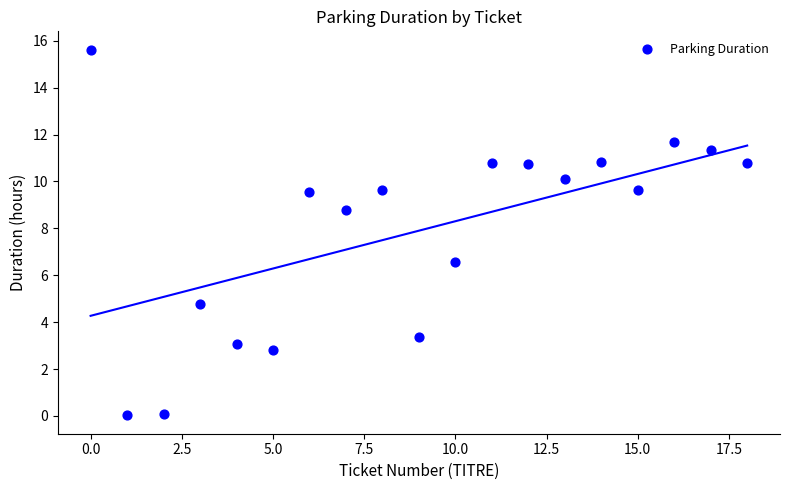

What is the range of Y values (max minus min)?

15.6